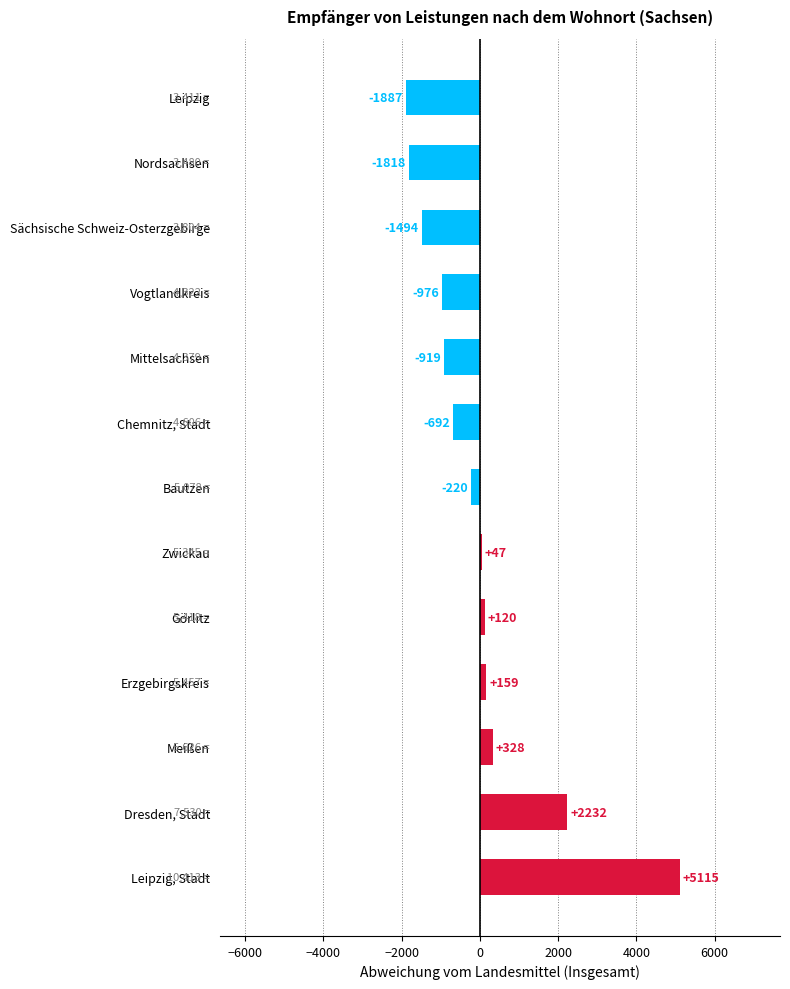

What is the difference between the values at Zwickau and Sächsische Schweiz-Osterzgebirge?

1541.0